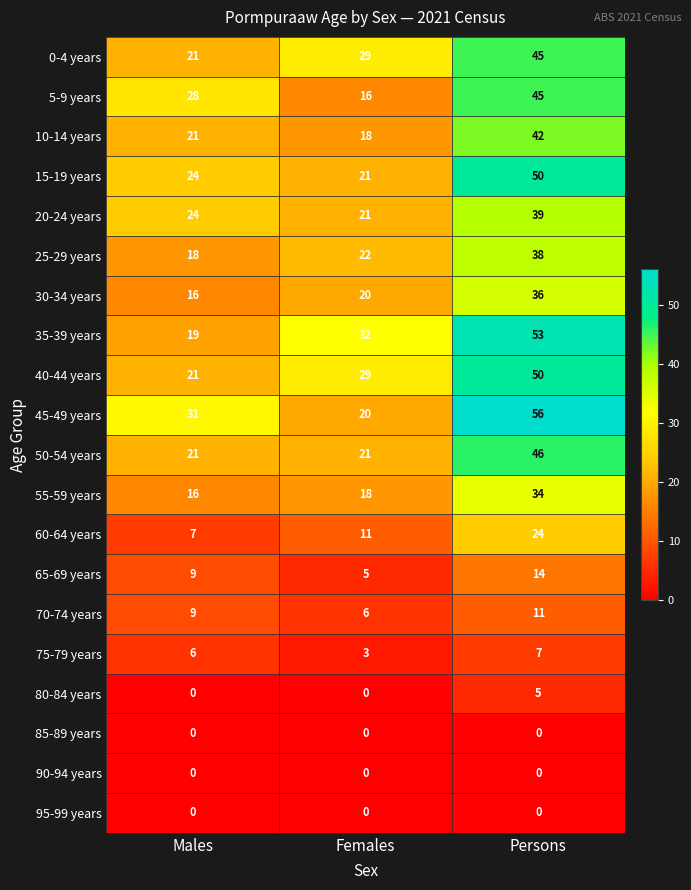

What is the maximum value shown in the chart?

56